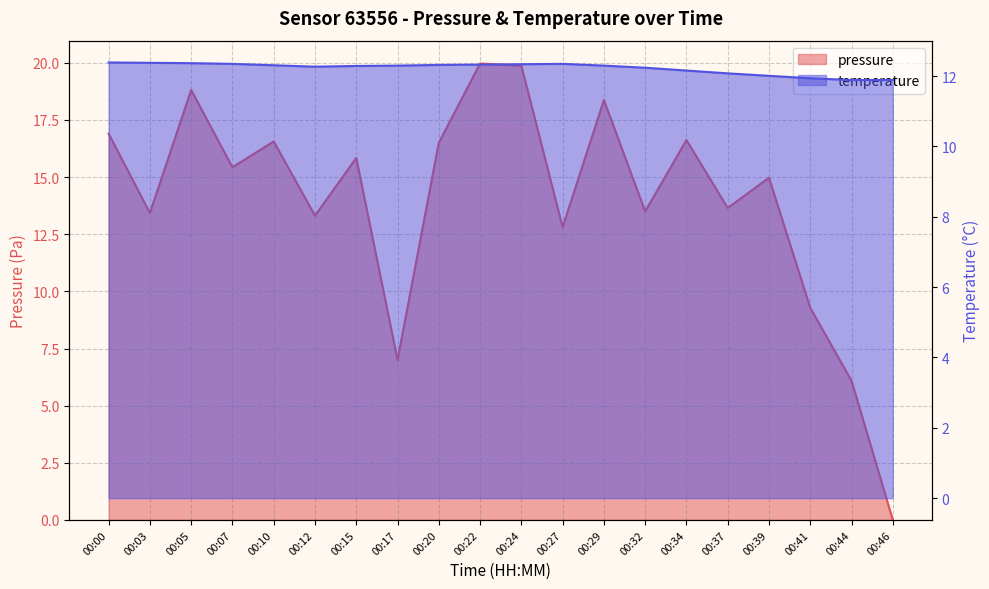

True or false: pressure has a value of 20.0 at 00:22.

True